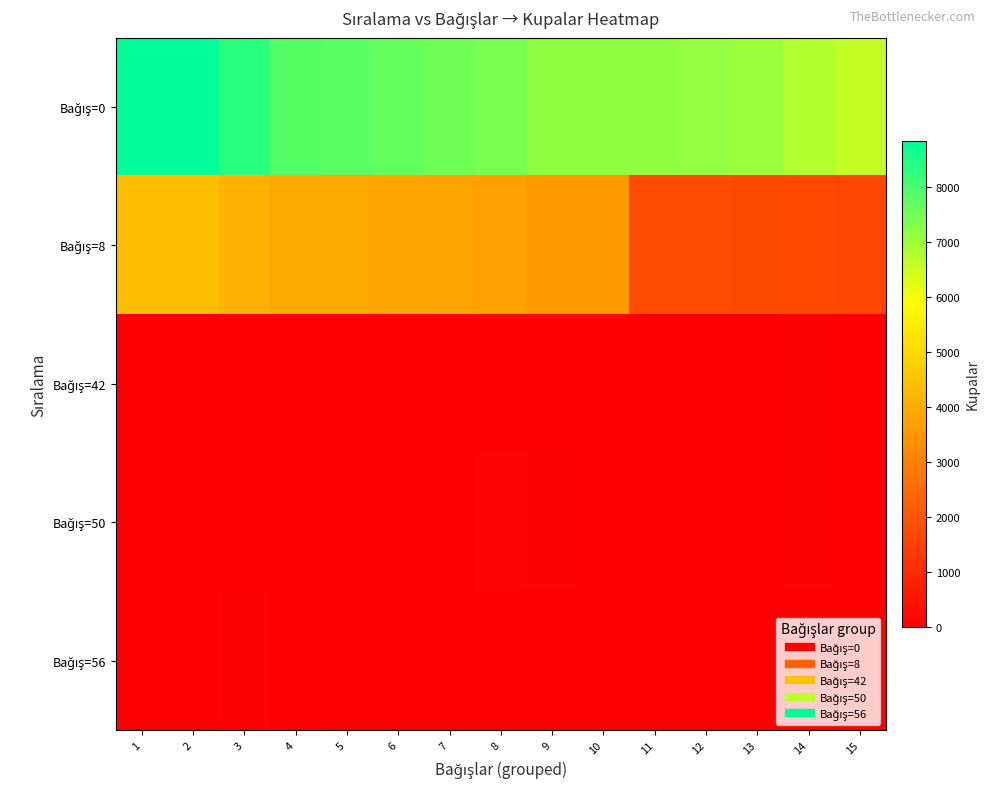

Rank the series by their maximum value, from lowest to highest.

Bağış=42, Bağış=56, Bağış=50, Bağış=8, Bağış=0